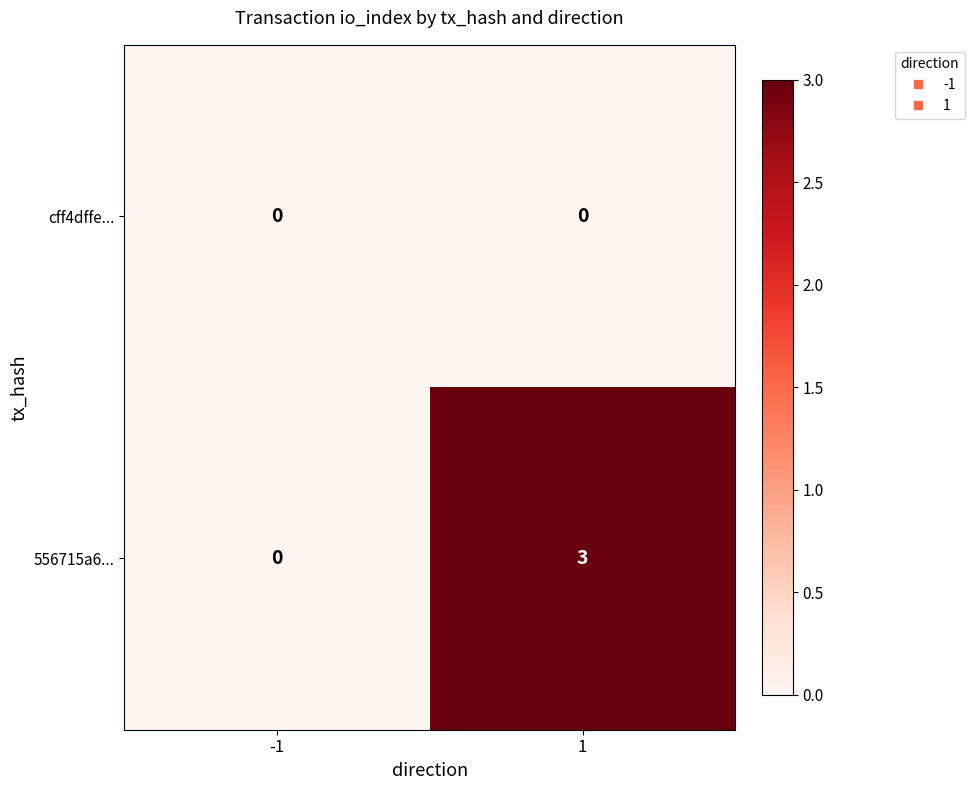

Reading left to right, list all the values displayed in this chart.

cff4dffe...: -1=0	1=0
556715a6...: -1=0	1=3